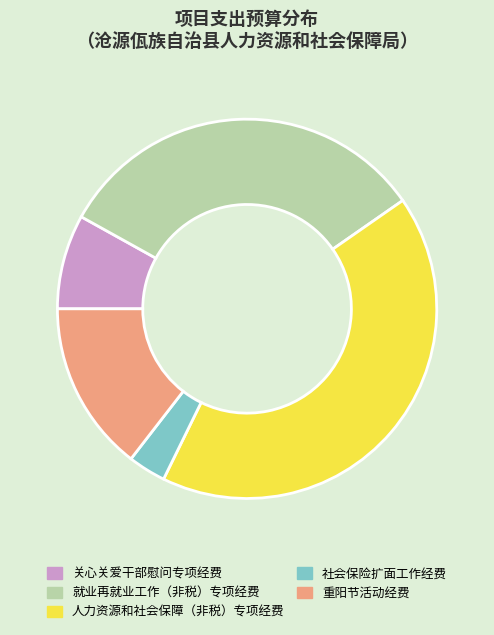

How many slices are in this pie chart?

5